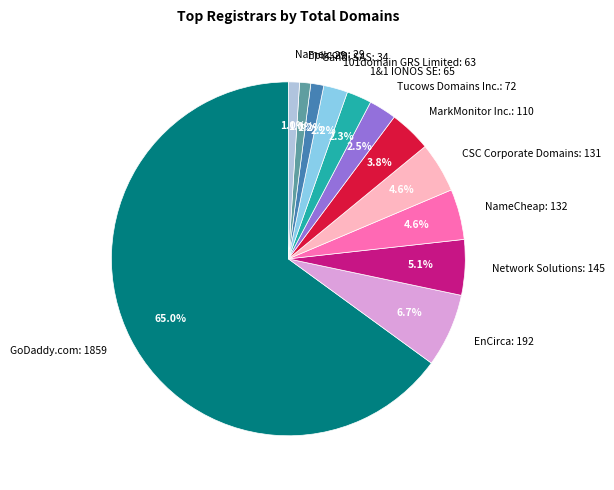

Combined, what portion of the pie is CSC Corporate Domains: 131 and 101domain GRS Limited: 63?

6.8%